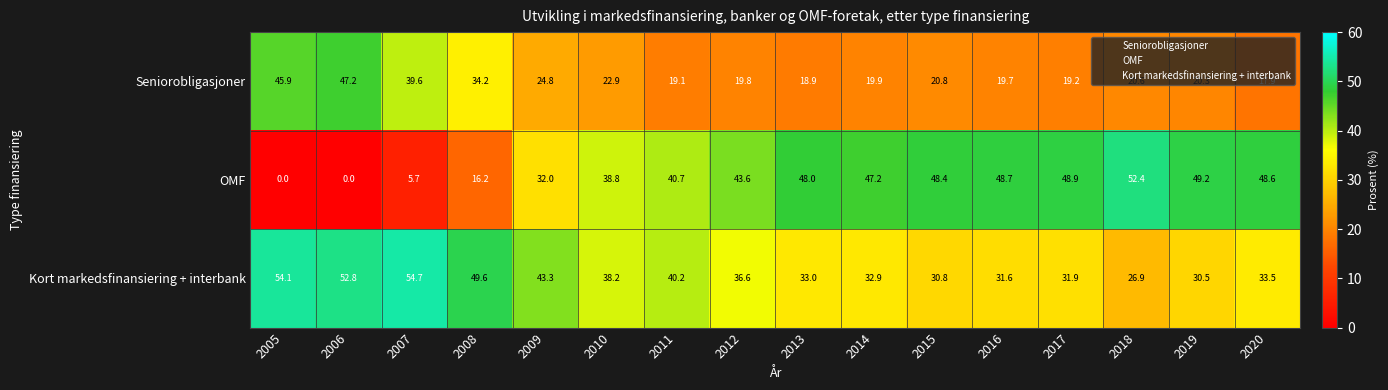

Count the number of categories in the chart.

16